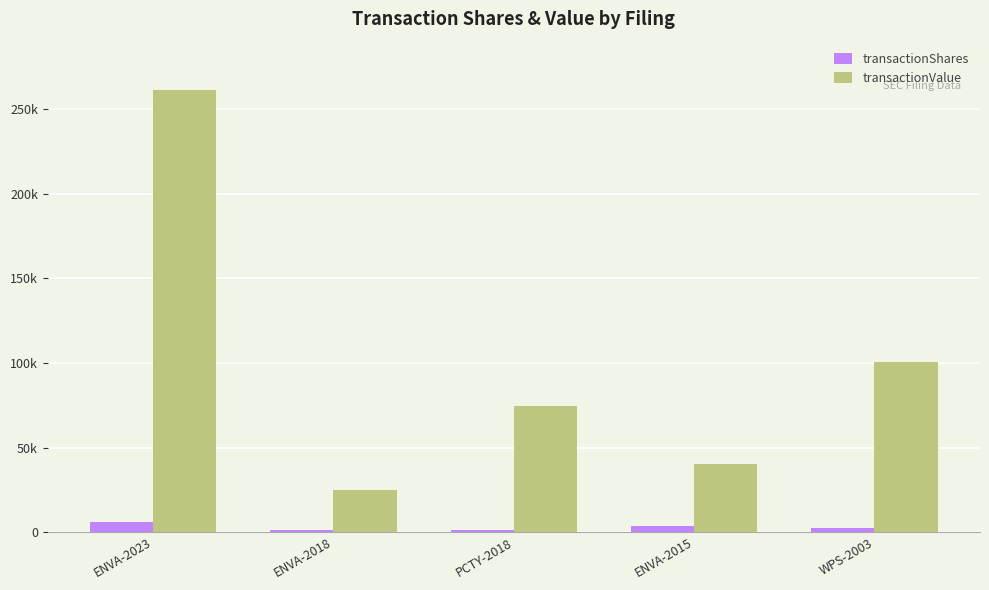

Are the bars grouped side by side (vs. stacked)?

Yes